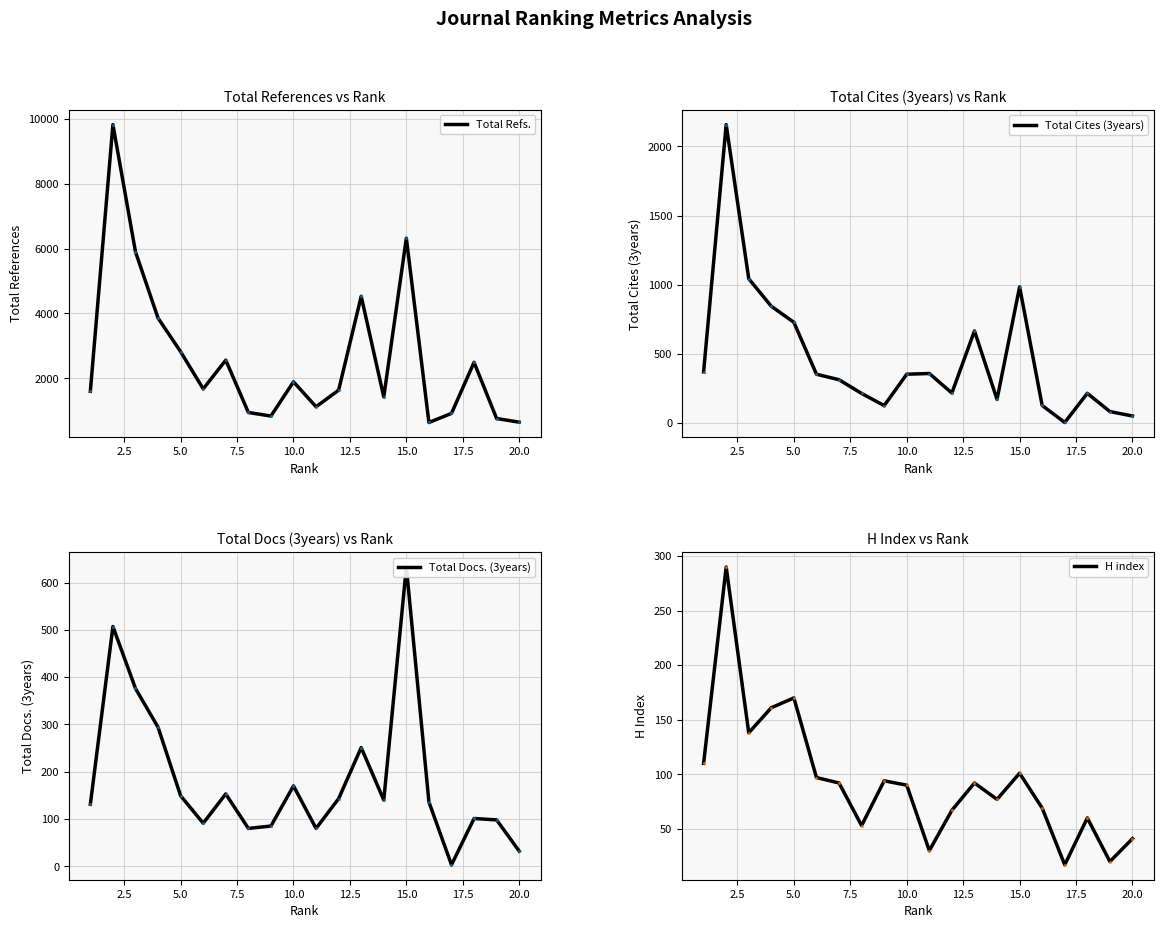

At how many categories does at least one series exceed 5191?

3